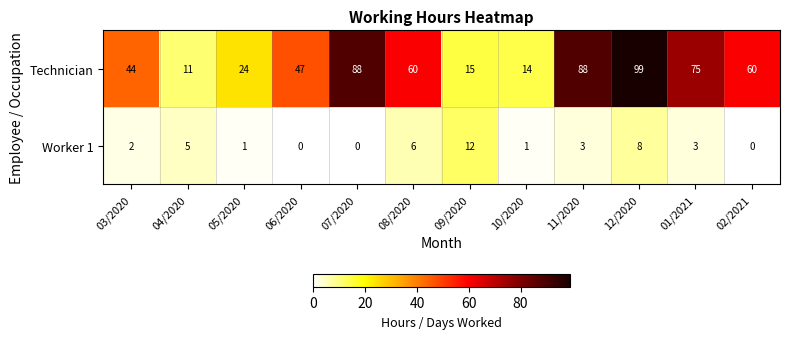

Where does the Technician series first go above 60?

07/2020